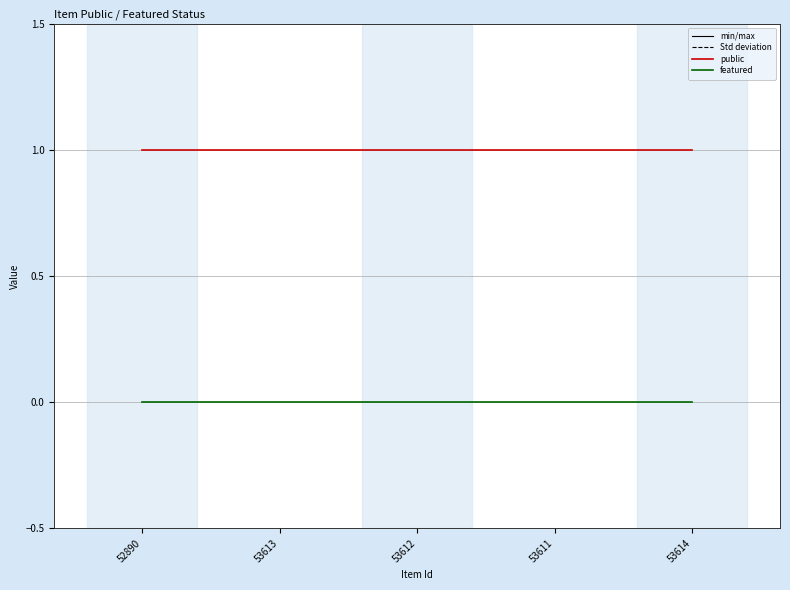

True or false: public and featured intersect in this chart.

False